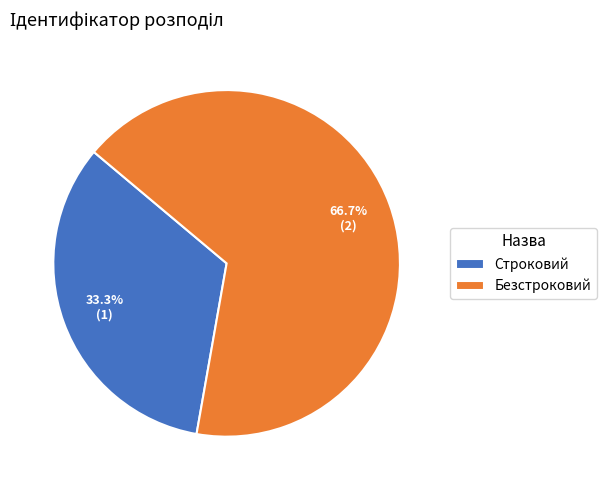

Do Безстроковий and Строковий together represent more than half of the pie?

Yes